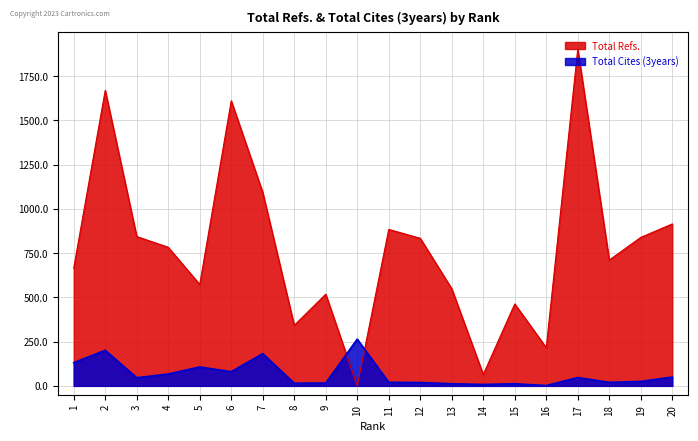

List the labels in order of Total Refs. value, largest first.

17, 2, 6, 7, 20, 11, 3, 19, 12, 4, 18, 1, 5, 13, 9, 15, 8, 16, 14, 10